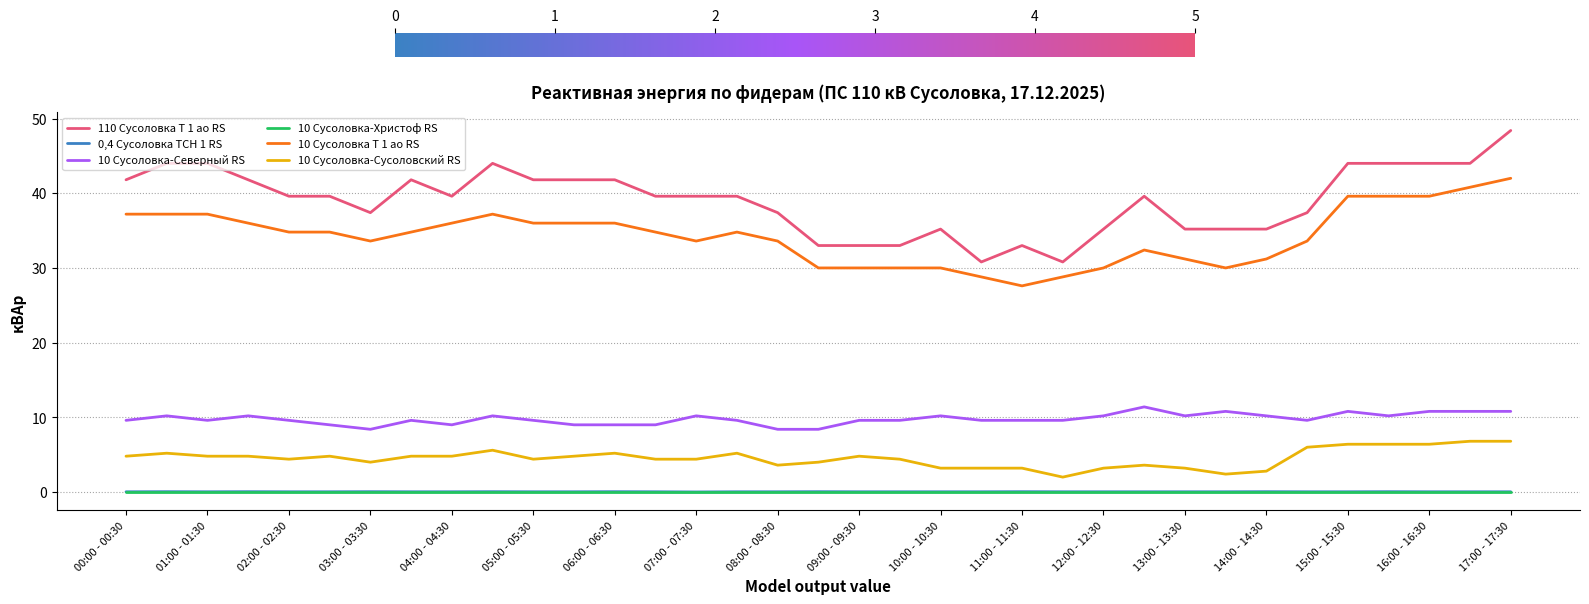

What is the maximum value for 10 Сусоловка-Сусоловский RS?

6.8